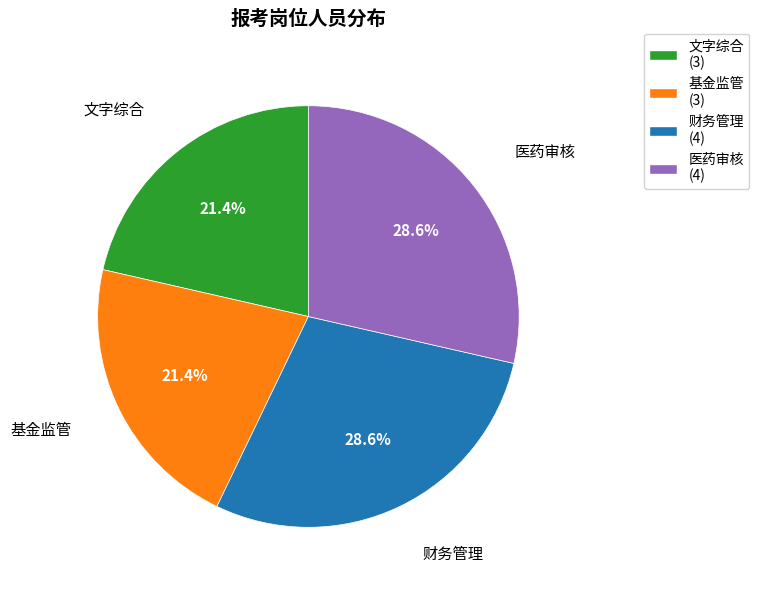

Count the number of slices in the pie.

4